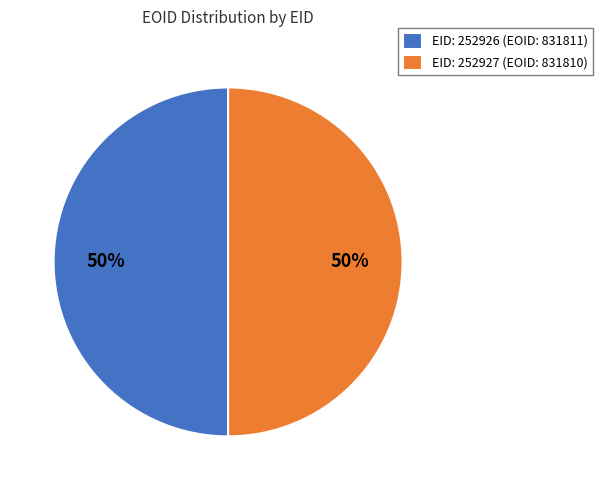

To the nearest percent, what portion does EID: 252926 (EOID: 831811) represent?

50%